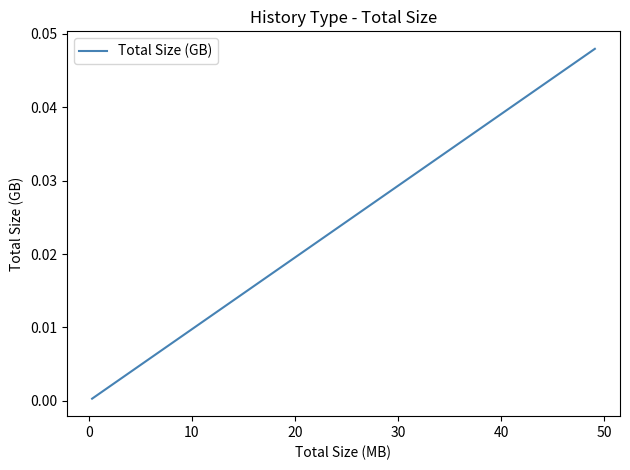

Is it true that the value at −10 is 0.0?

False